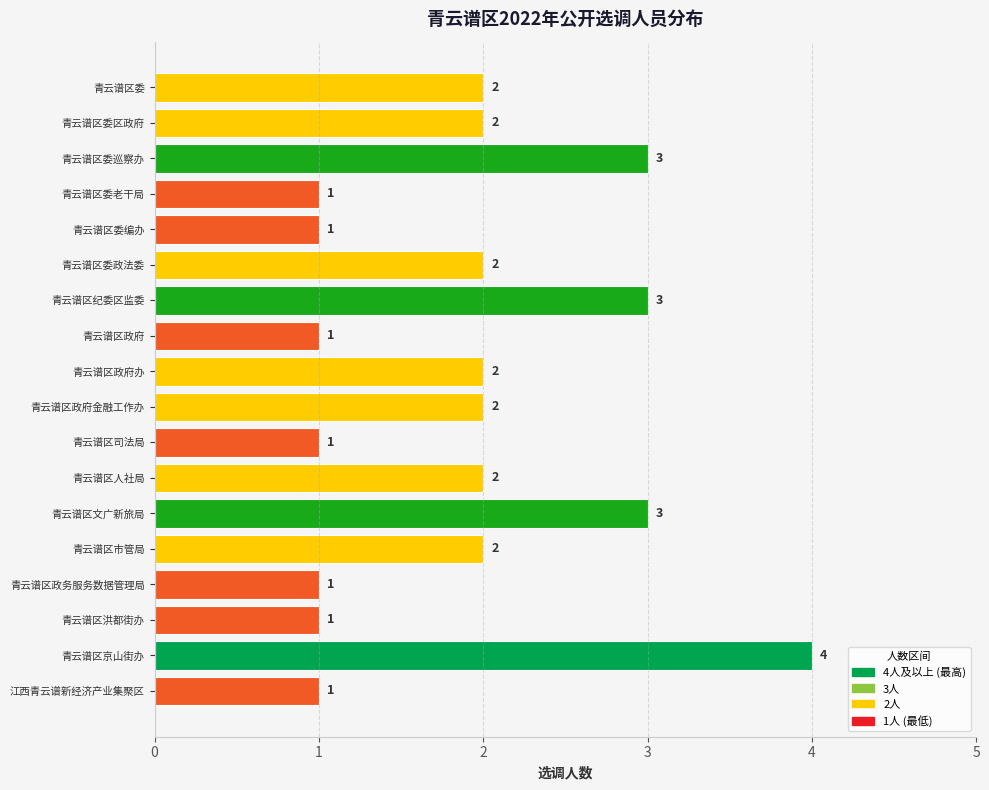

What is the ratio of the value at 青云谱区市管局 to the value at 青云谱区委巡察办?

0.7